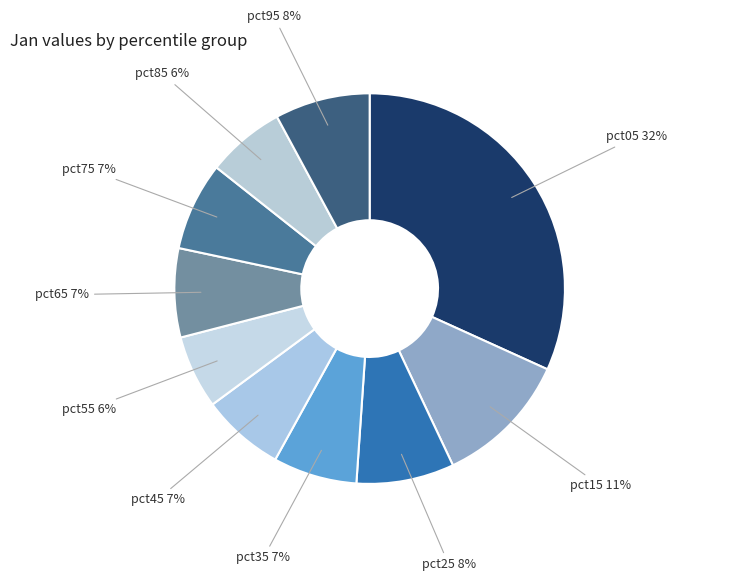

Is pct15 the majority of the pie?

No